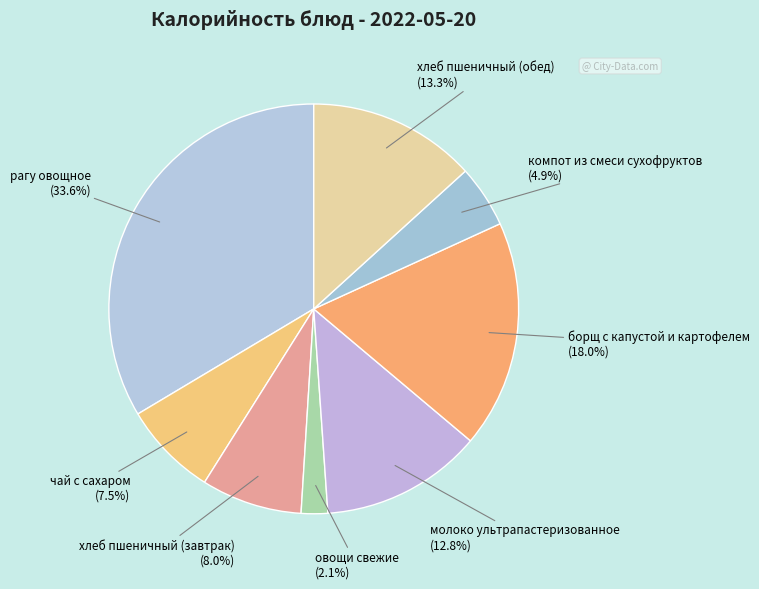

To the nearest percent, what is the difference between the largest and smallest slice percentages?

31%